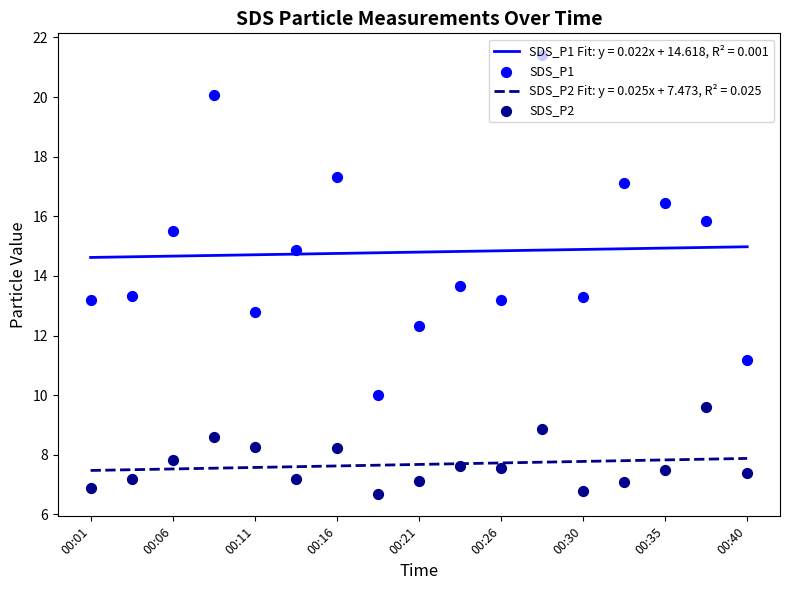

Which series has the widest spread of Y values?

SDS_P1